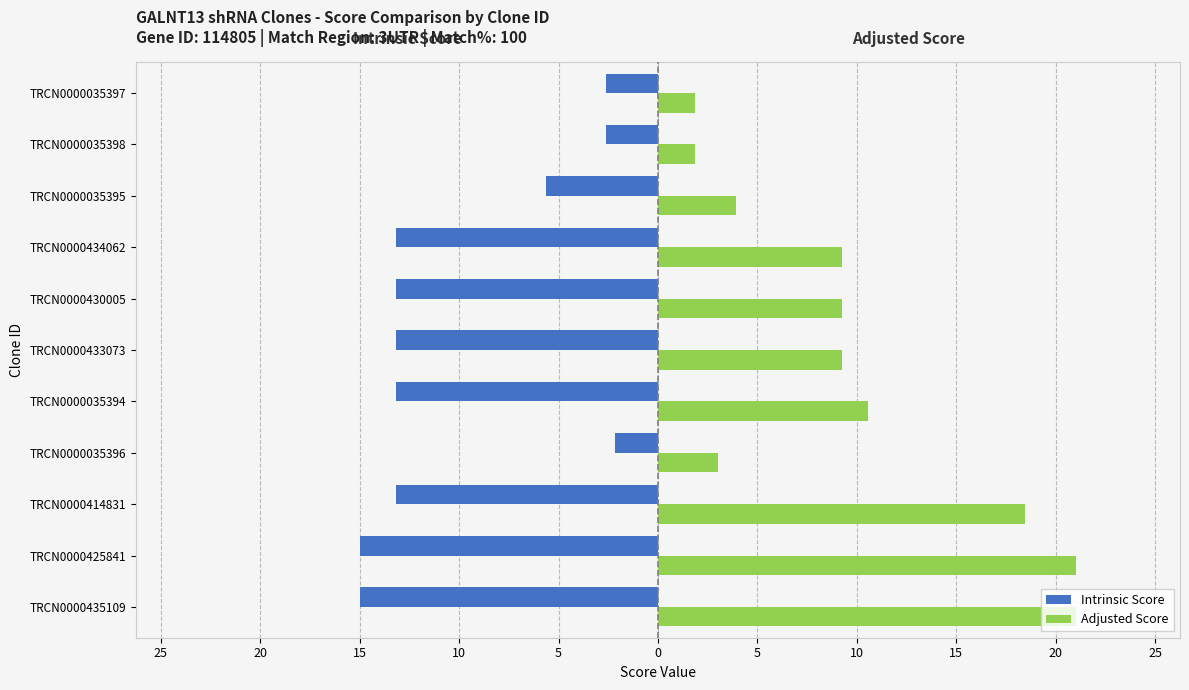

Reading left to right, transcribe all the data shown in this chart.

Intrinsic Score: -15.0	-15.0	-13.2	-2.2	-13.2	-13.2	-13.2	-13.2	-5.6	-2.6	-2.6
Adjusted Score: 21.0	21.0	18.5	3.0	10.6	9.2	9.2	9.2	3.9	1.8	1.8